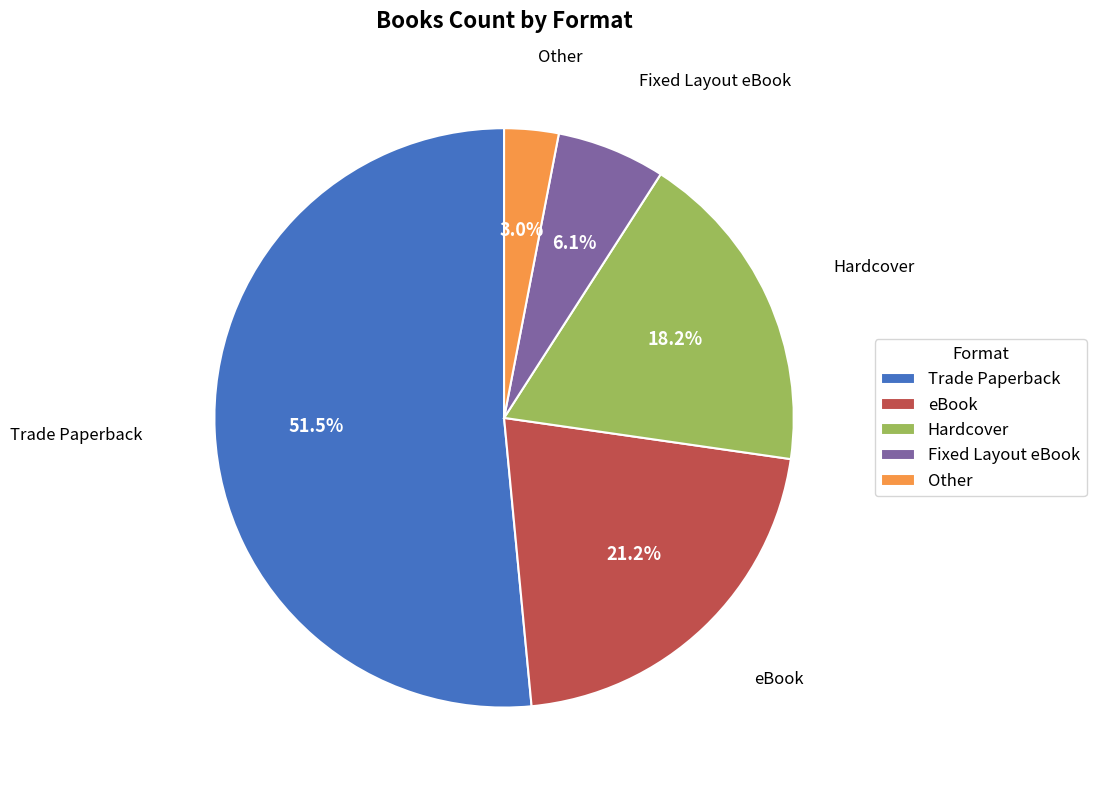

What percentage do Other and Hardcover together represent?

21.2%